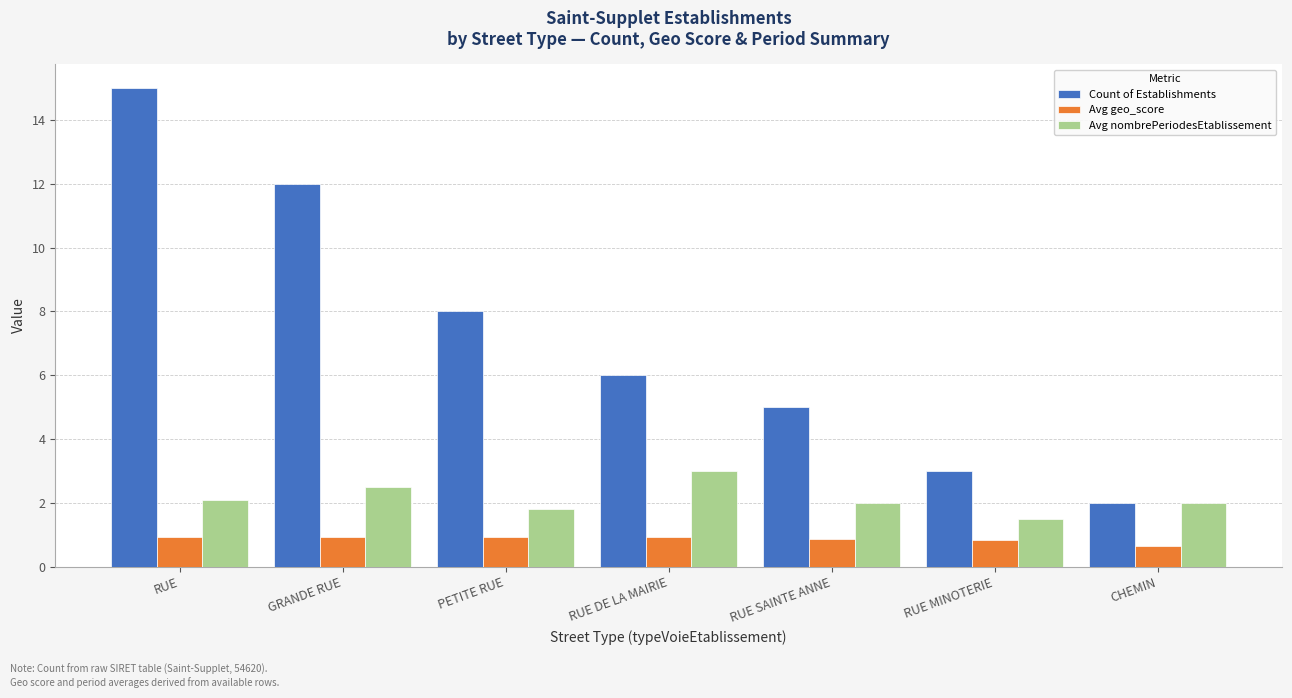

What is the label of the 2nd bar from the right?

RUE MINOTERIE